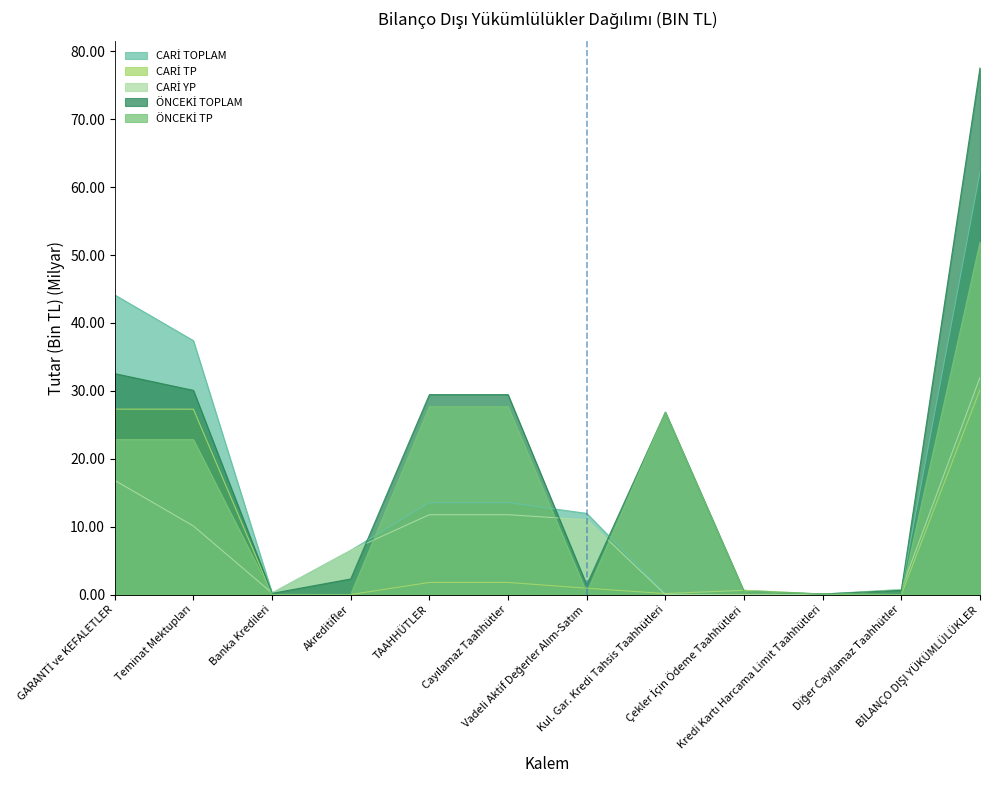

What are all the series names shown in the legend?

CARİ TOPLAM, CARİ TP, CARİ YP, ÖNCEKİ TOPLAM, ÖNCEKİ TP